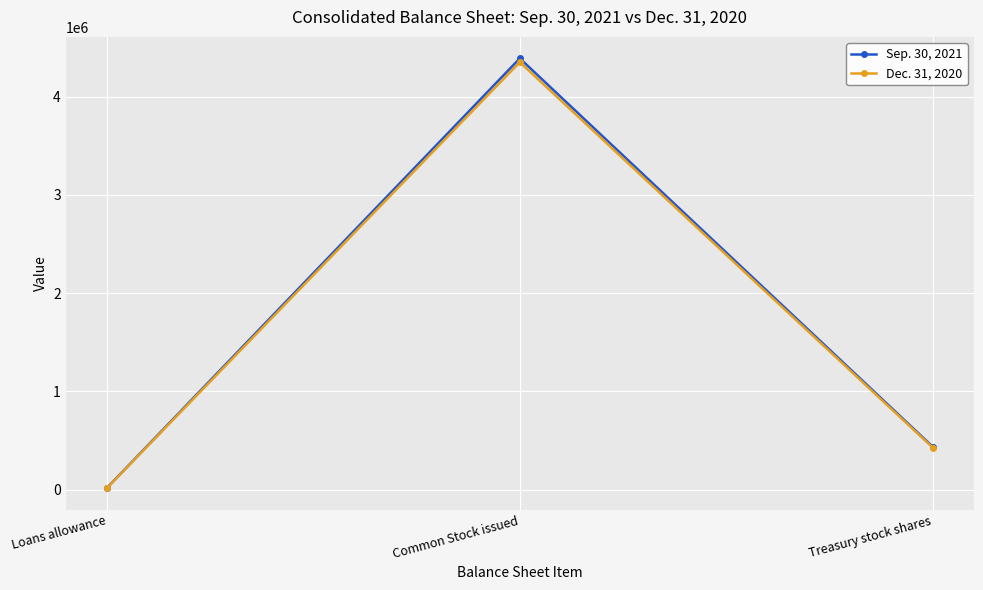

Which category has the lowest value across all series?

Loans allowance